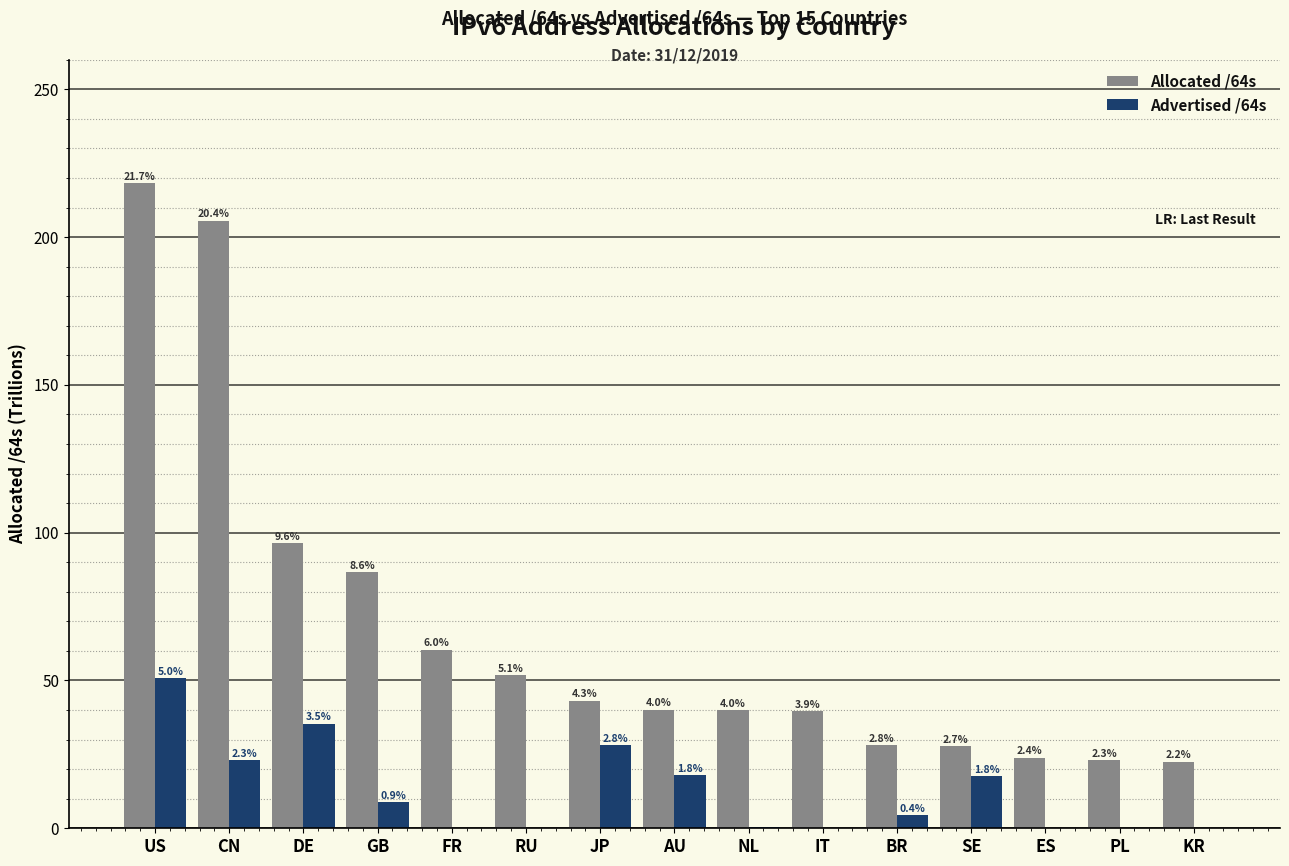

What is the total value across all series at GB?

95.6